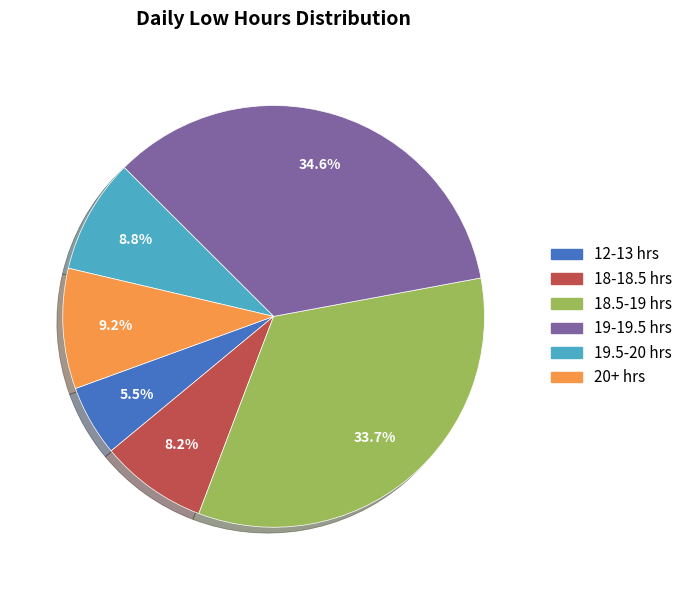

To the nearest percent, what is the average slice percentage?

17%